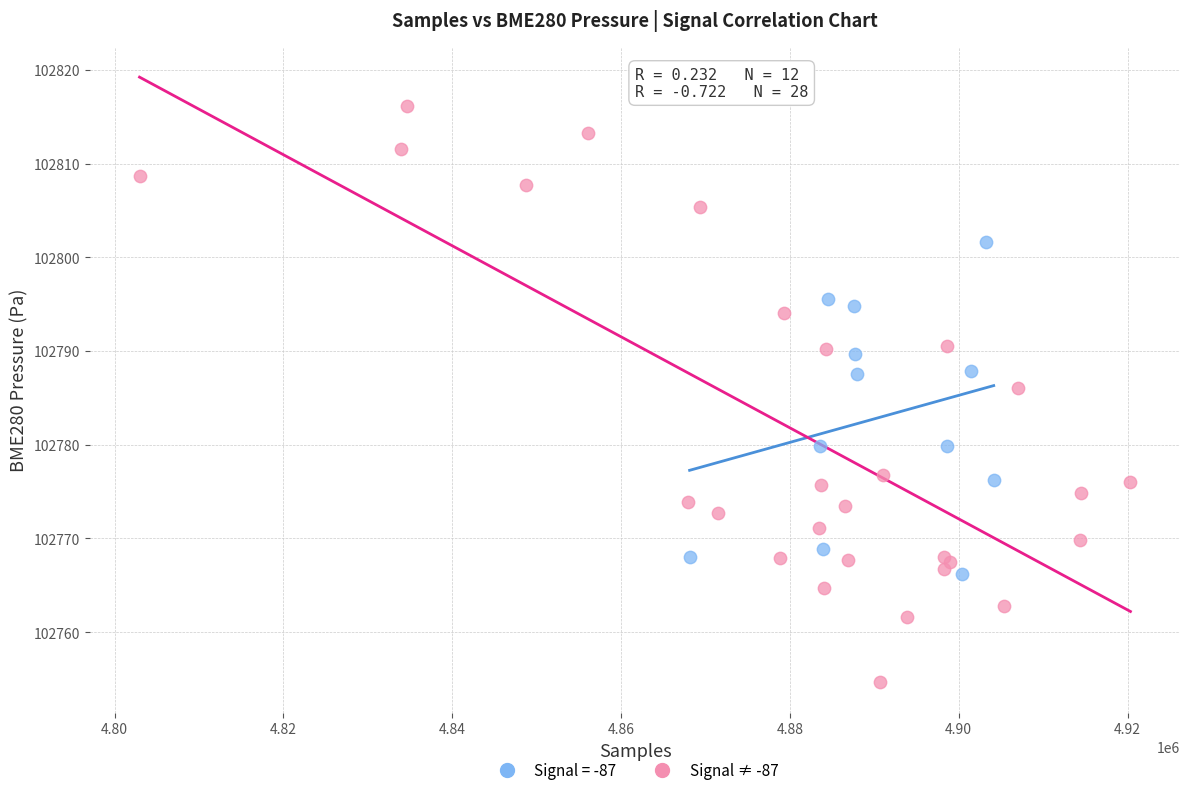

Which series contains the highest Y value?

Signal ≠ -87